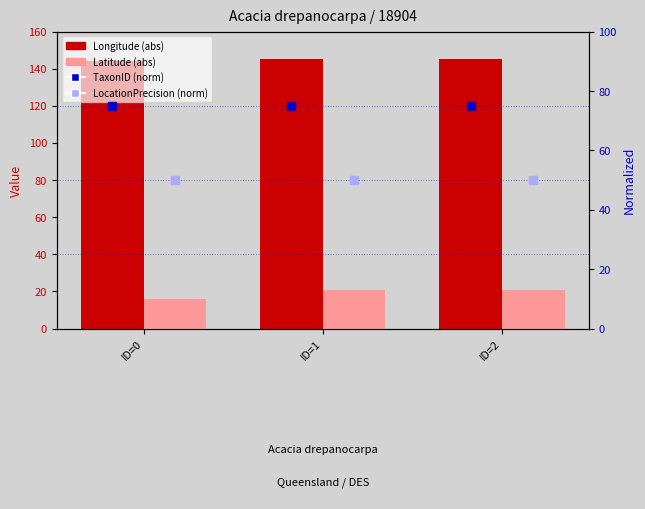

Which series reaches the minimum Y coordinate?

Latitude (abs)